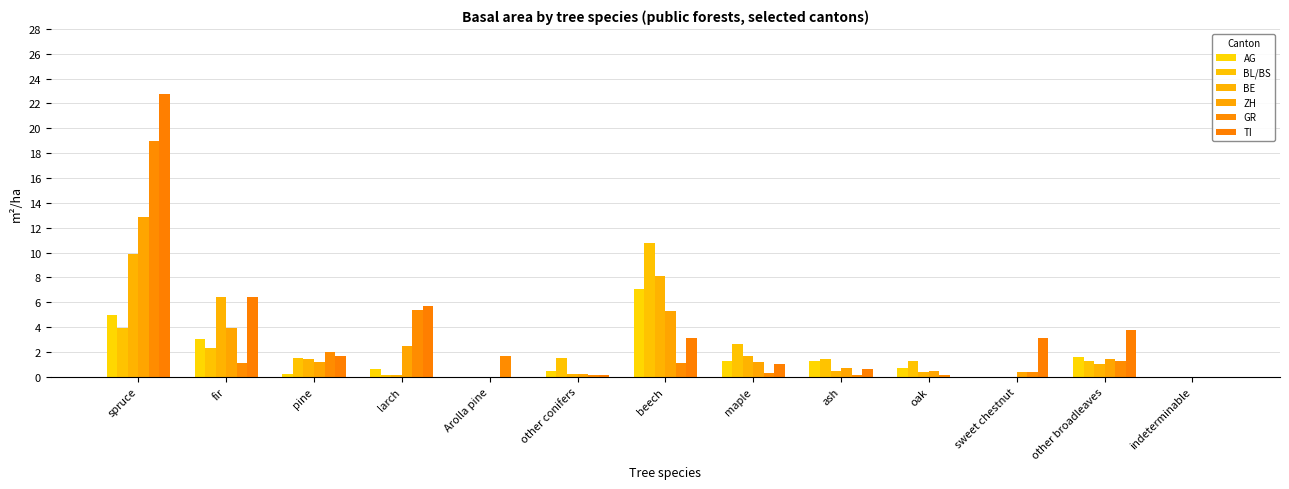

What value does the BL/BS series have at maple?

2.6